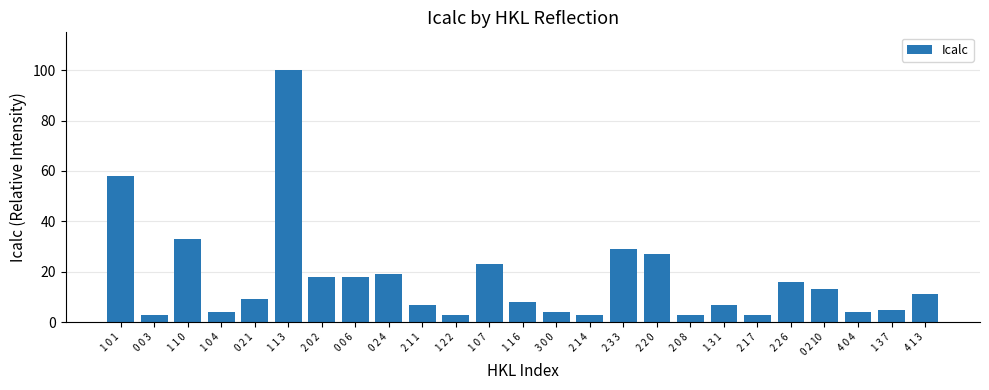

What is the greatest value displayed?

100